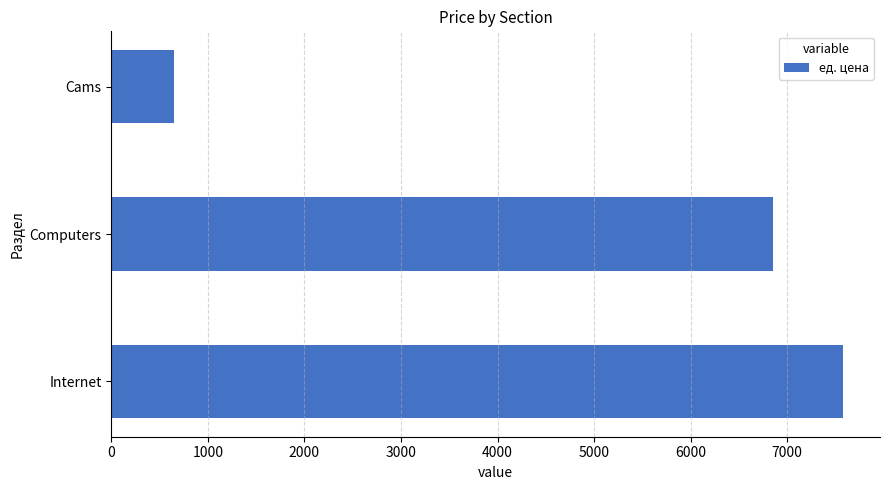

The value at Cams is 289. True or false?

False